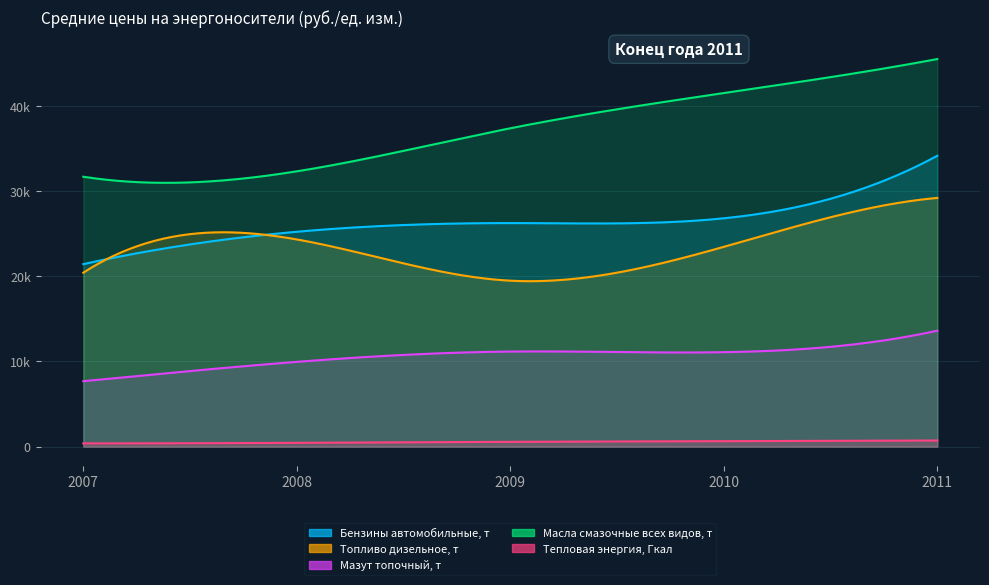

Where does the Масла смазочные всех видов, т series first go above 37388?

2010